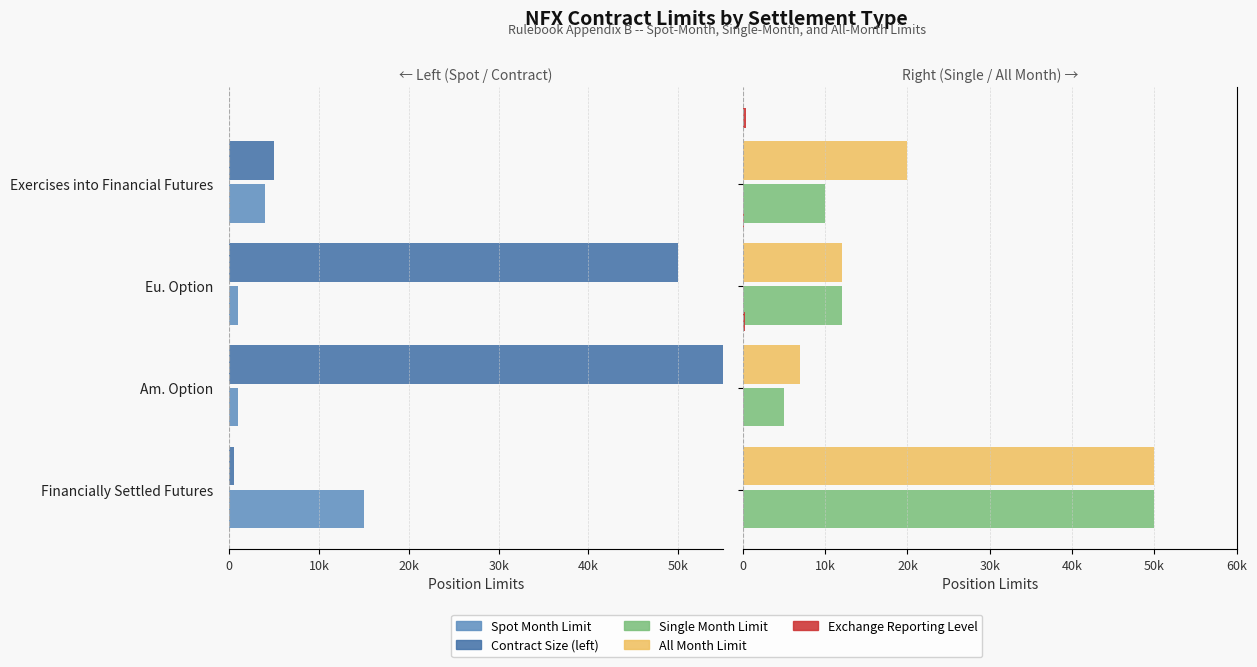

The value of Exchange Reporting Level at Am. Option is 25. True or false?

True